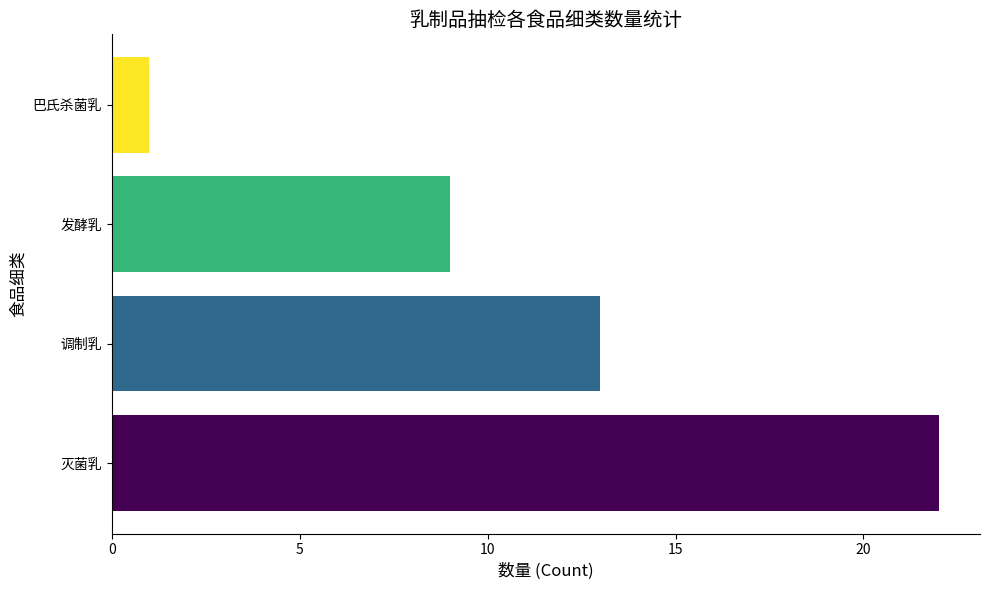

The value at 调制乳 is 5. True or false?

False